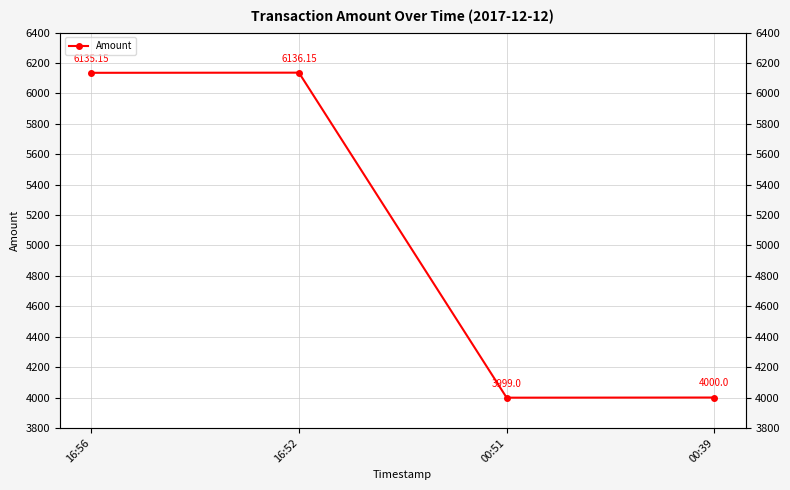

Where is the data nearest to the value 5067?

00:39